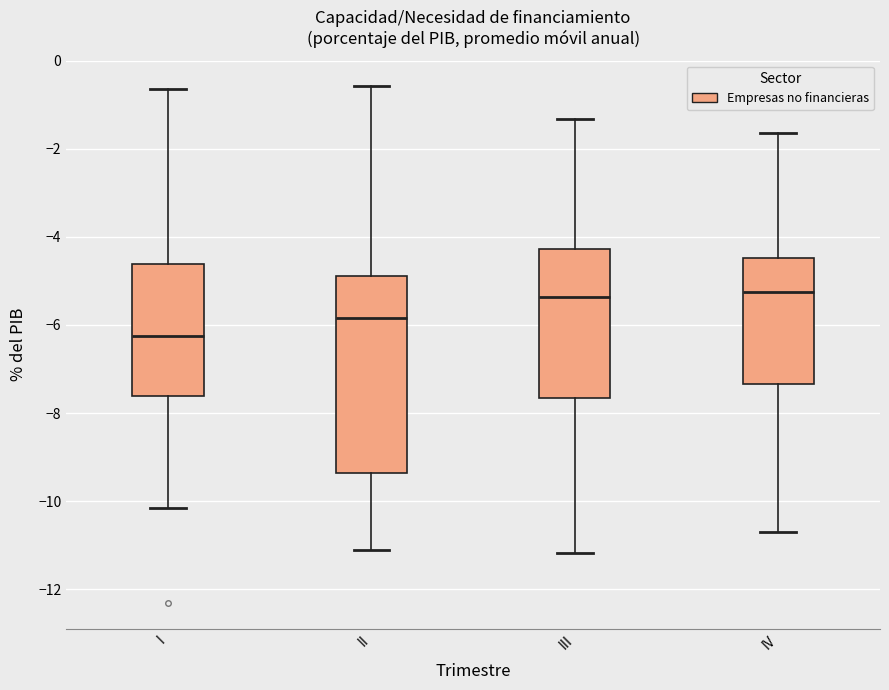

Which box is the tallest, from its lower edge to its upper edge?

II